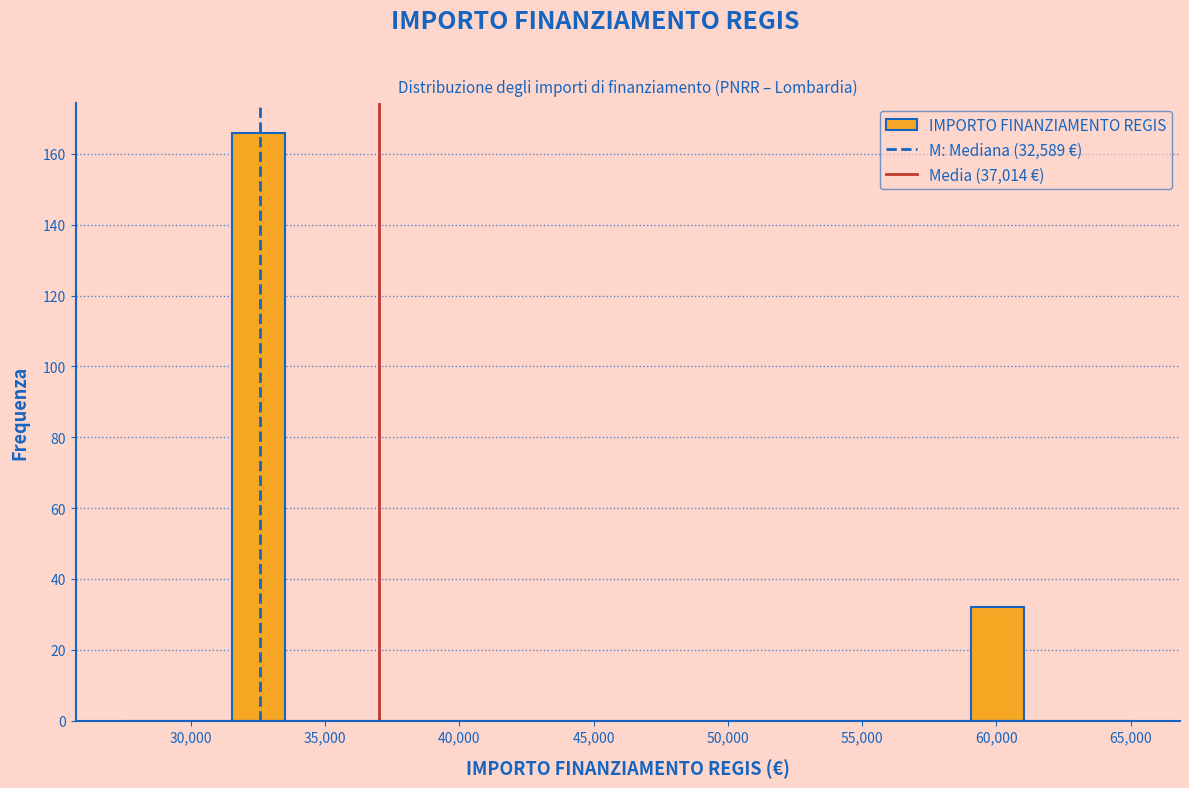

Around what value on the x-axis is the tallest bar? Give the approximate position of its centre, as read against the axis.

32500